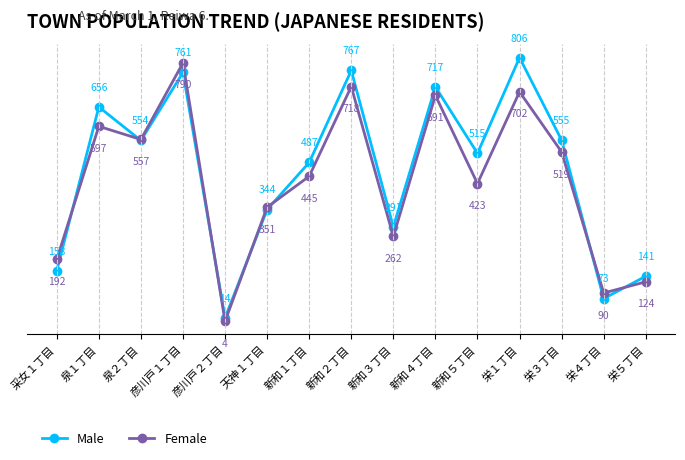

What position from the right is 新和１丁目?

9